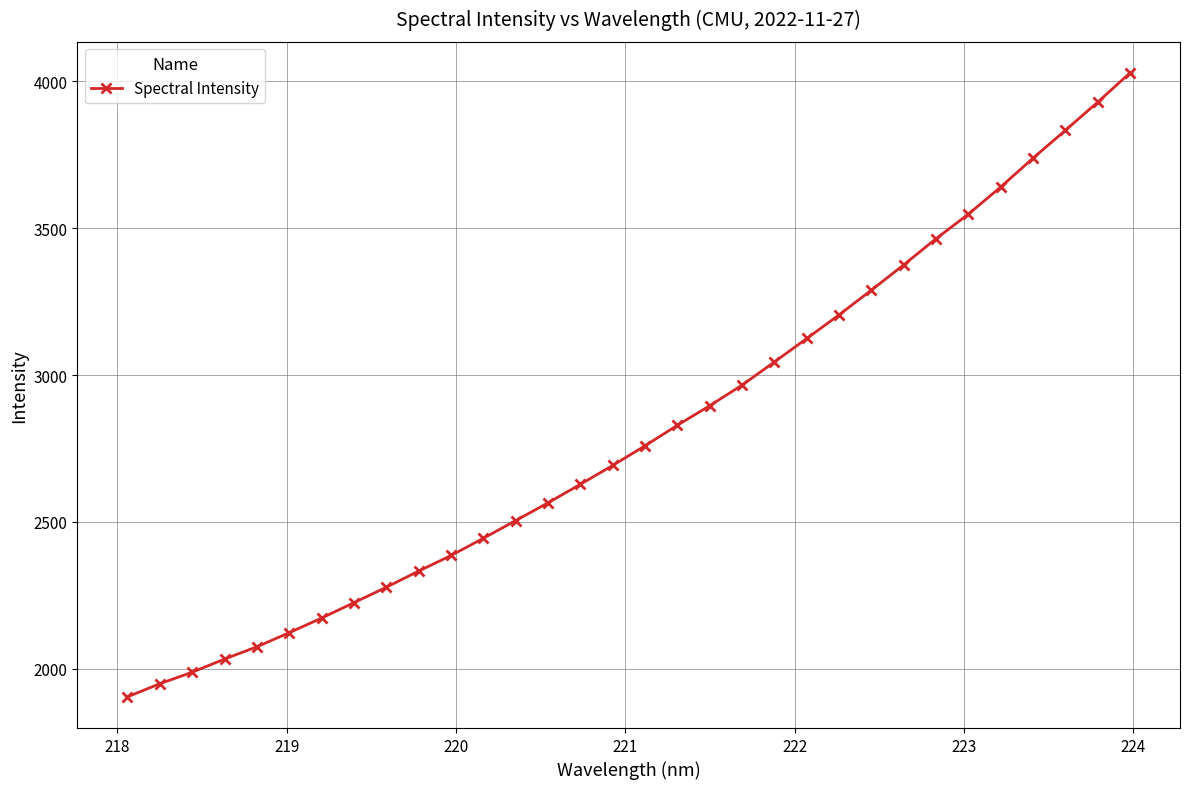

What is the average value?

2811.6